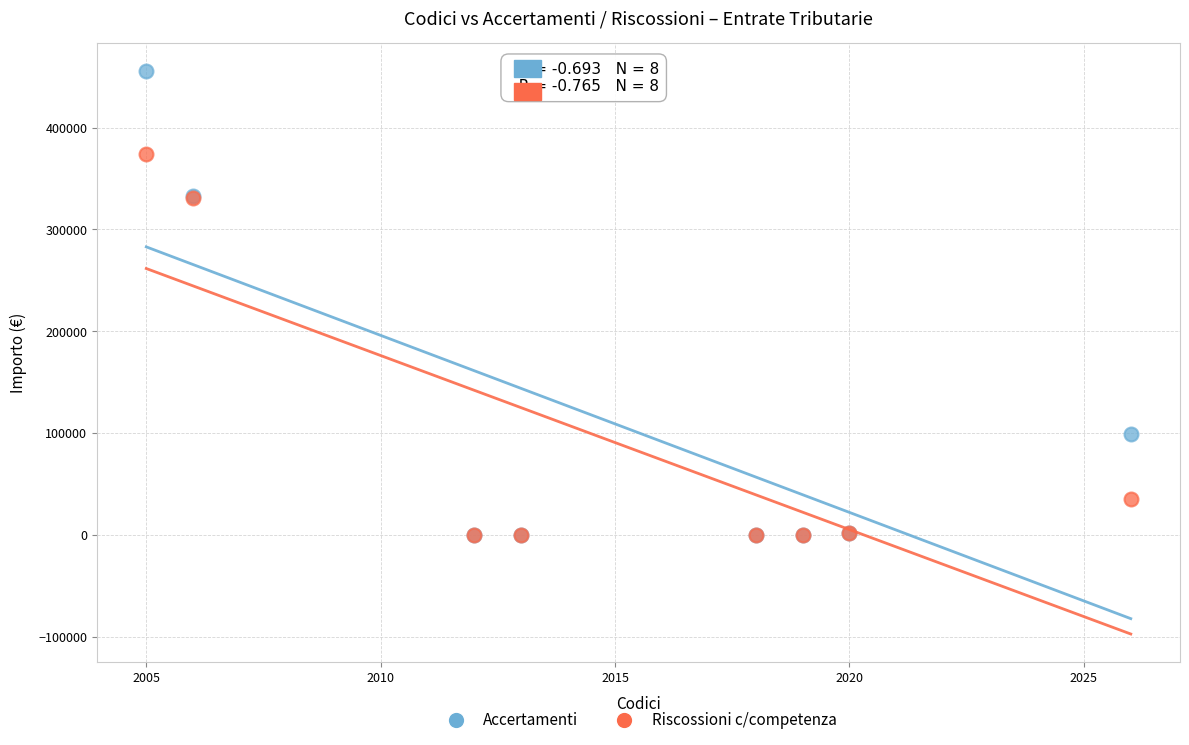

Which series has the widest spread of Y values?

Accertamenti